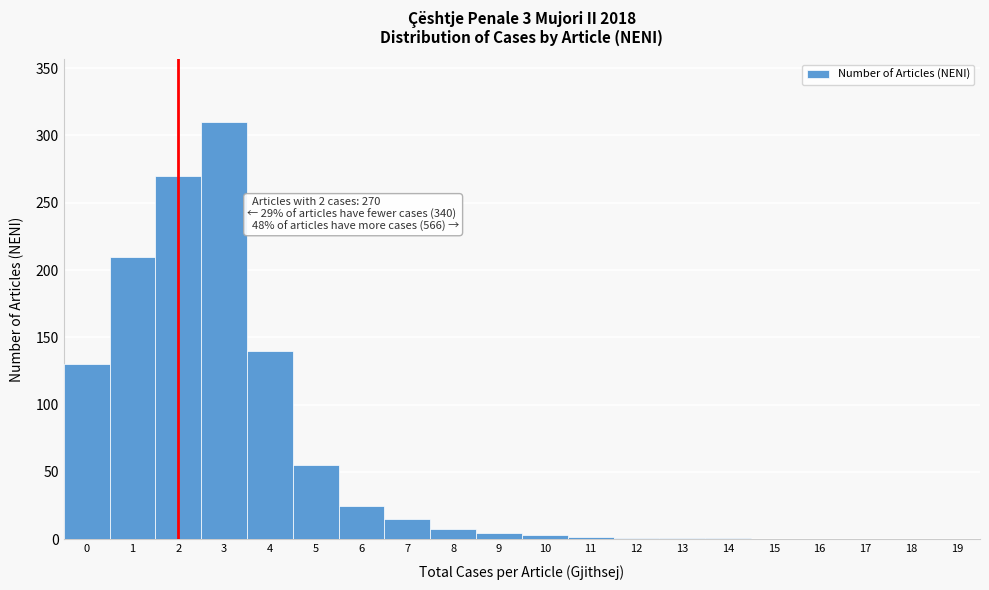

What is the greatest value displayed?

310